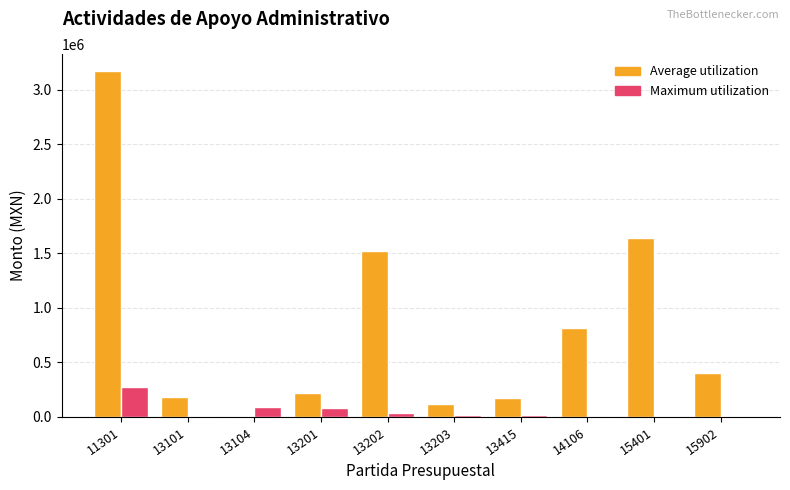

Is it true that Average utilization equals 221884.0 at 13201?

True